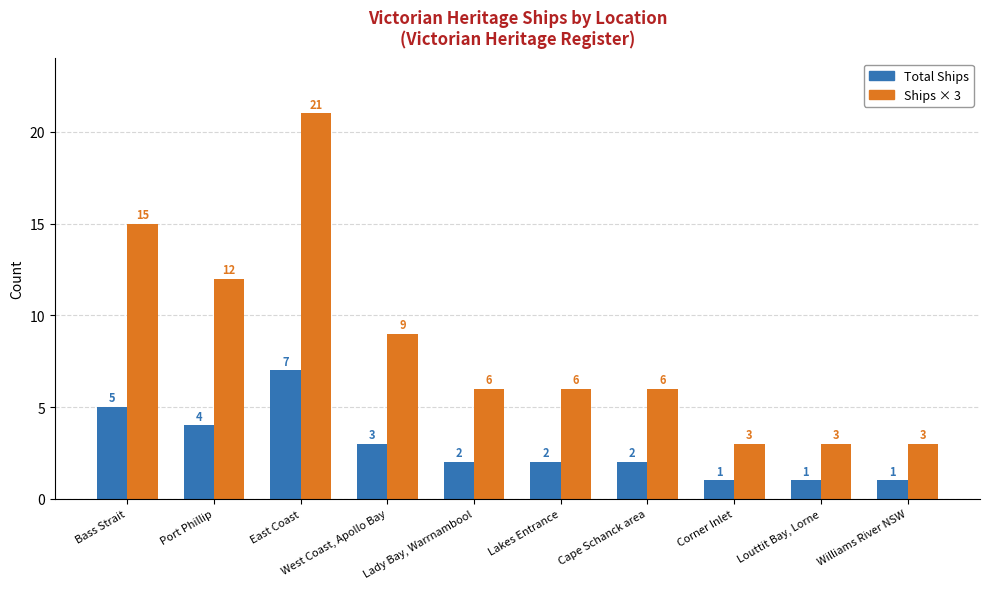

What is the value of the Ships × 3 bar at the 2nd from the left?

12